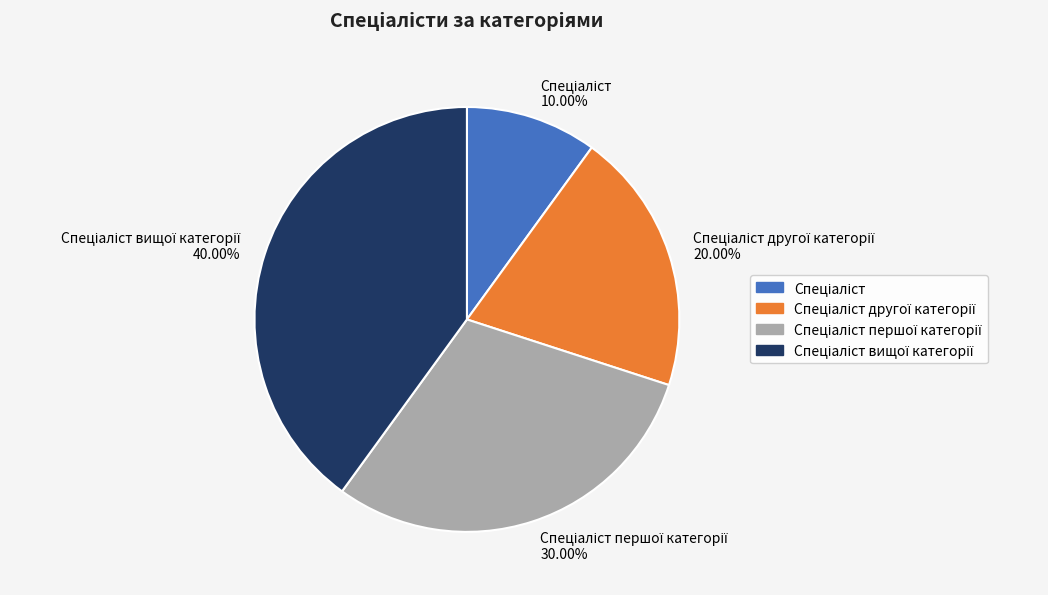

How many slices are in this pie chart?

4